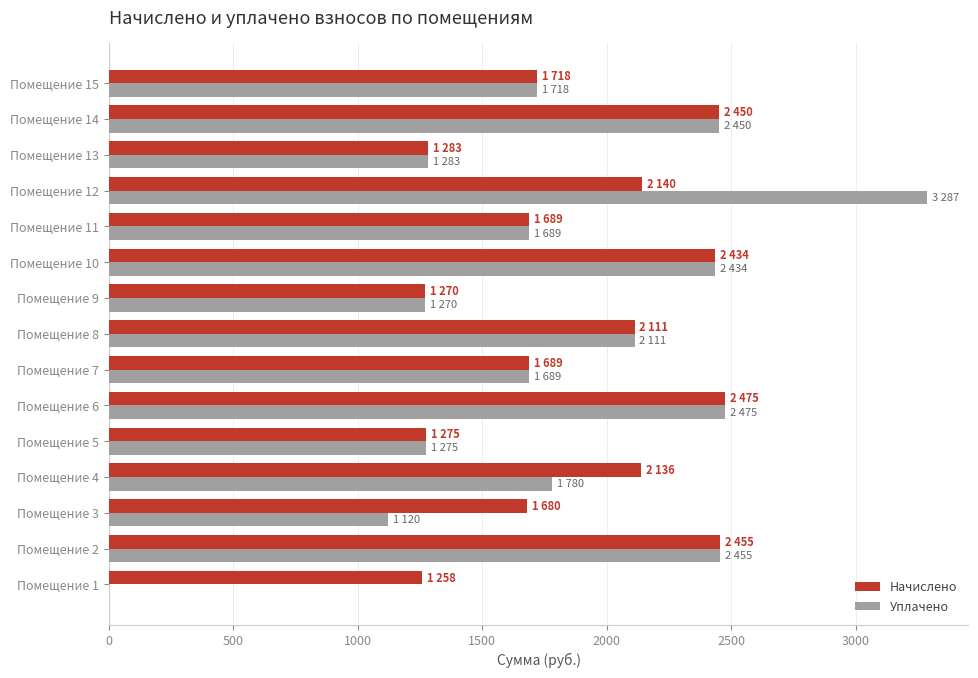

What is the sum of all Начислено values?

28069.2